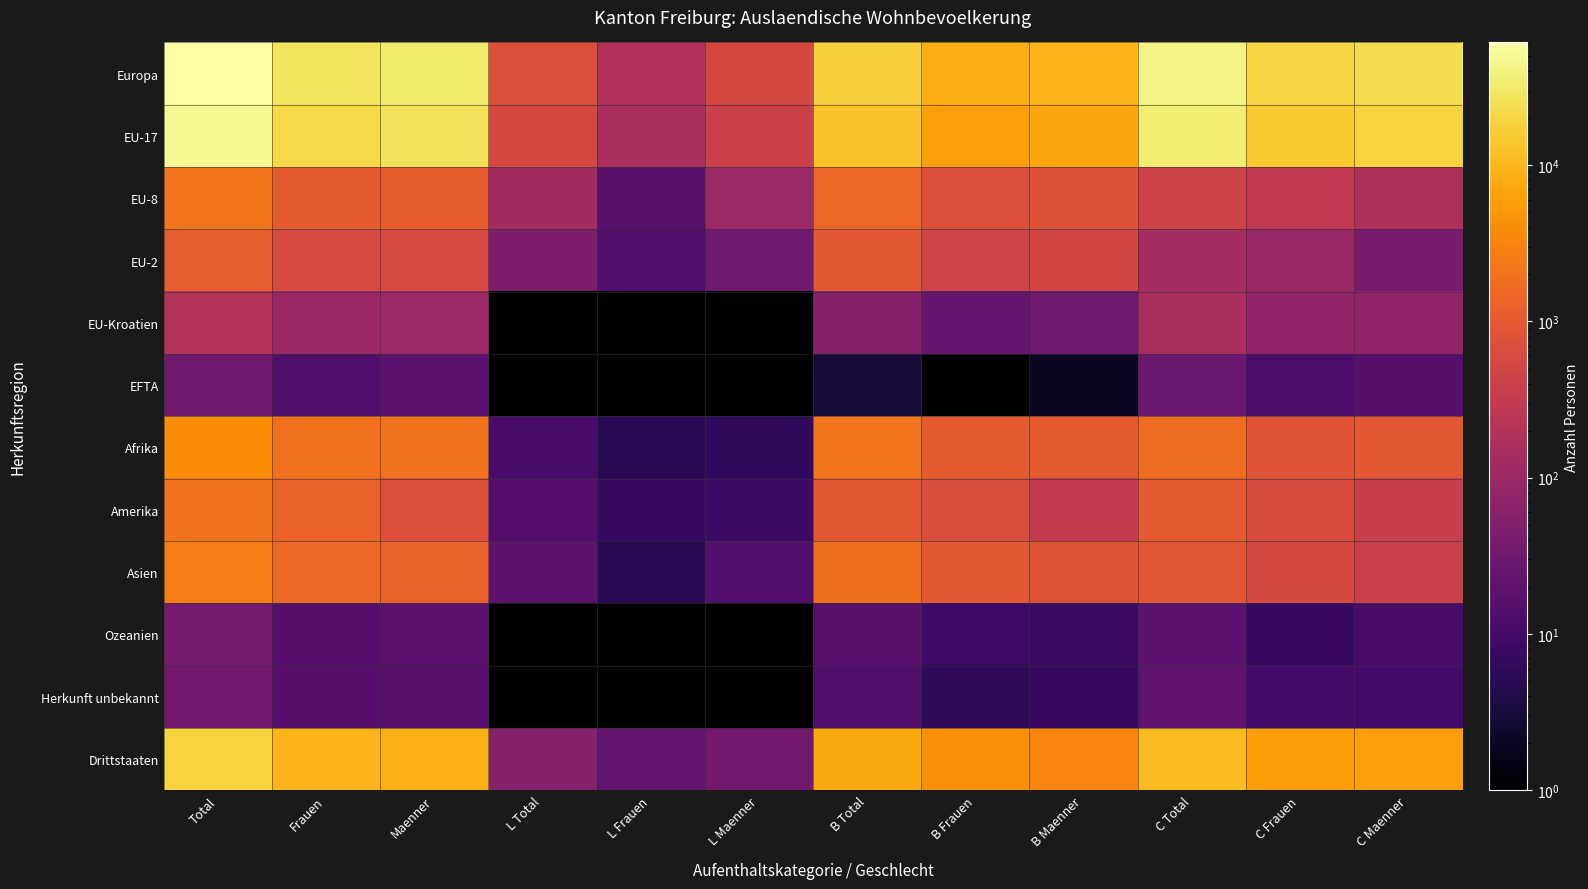

How many series are shown in this chart?

12